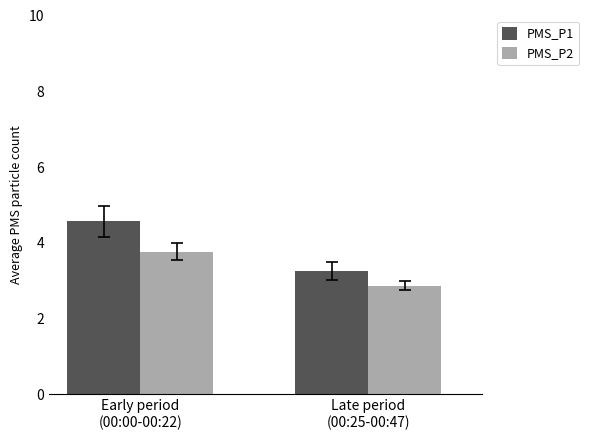

List the series in order of their peak value, highest first.

PMS_P1, PMS_P2